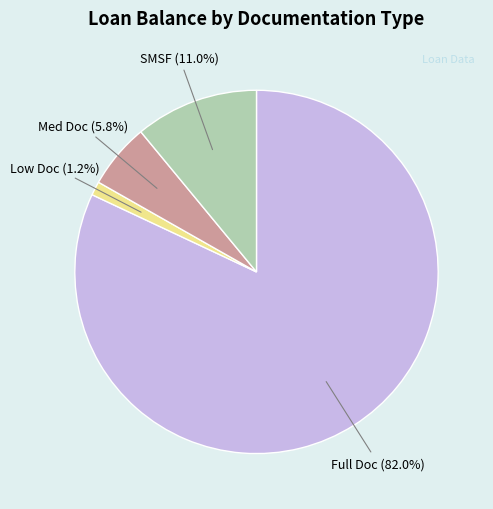

To the nearest percent, what portion does SMSF represent?

11%